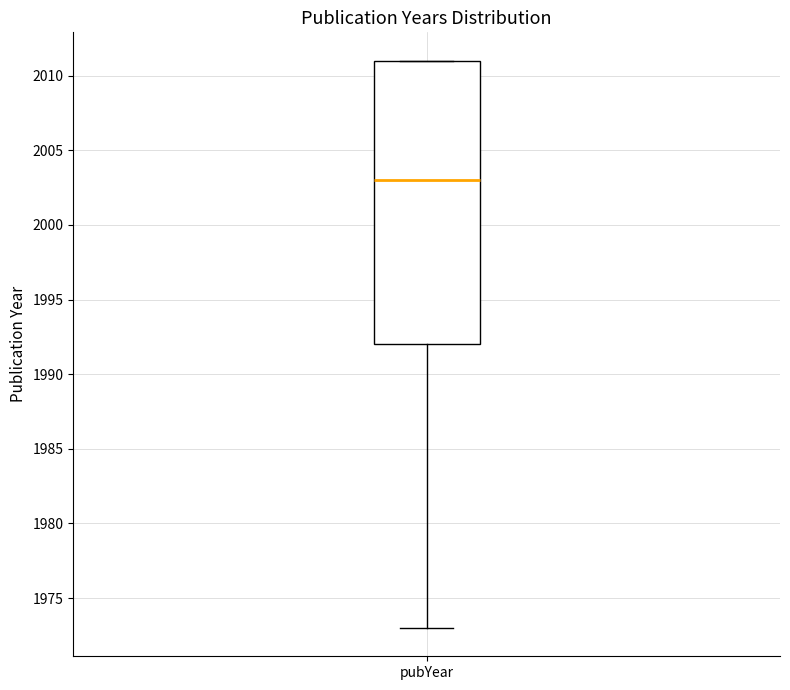

Read this box plot against the y-axis: the position of the median line, the range covered by the box, and the ends of both whiskers. The values are not printed on the chart, so give them approximately, as read against the axis.

median 2003, box 1992 to 2011, whiskers 1973 to 2011